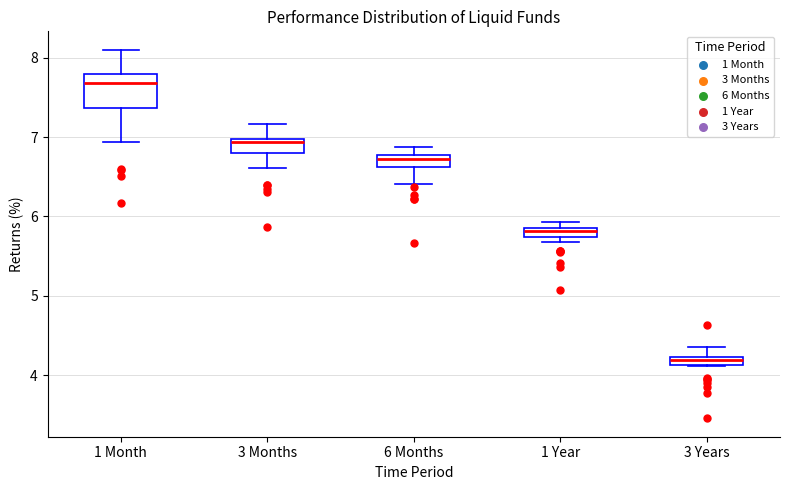

Which box's median line is the highest?

1 Month